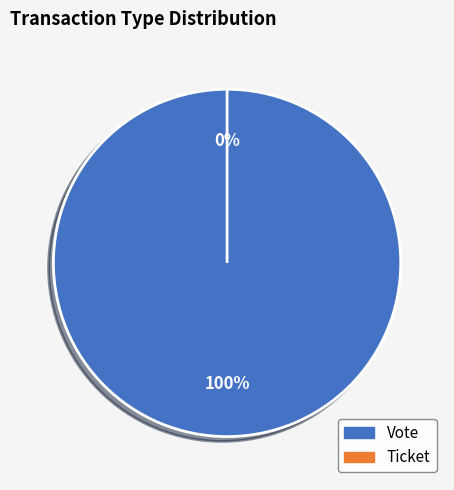

Is there any slice that represents more than half of the pie?

Yes